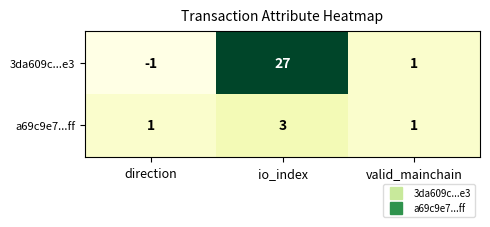

Reading left to right, transcribe all the data shown in this chart.

3da609c...e3: direction=-1	io_index=27	valid_mainchain=1
a69c9e7...ff: direction=1	io_index=3	valid_mainchain=1